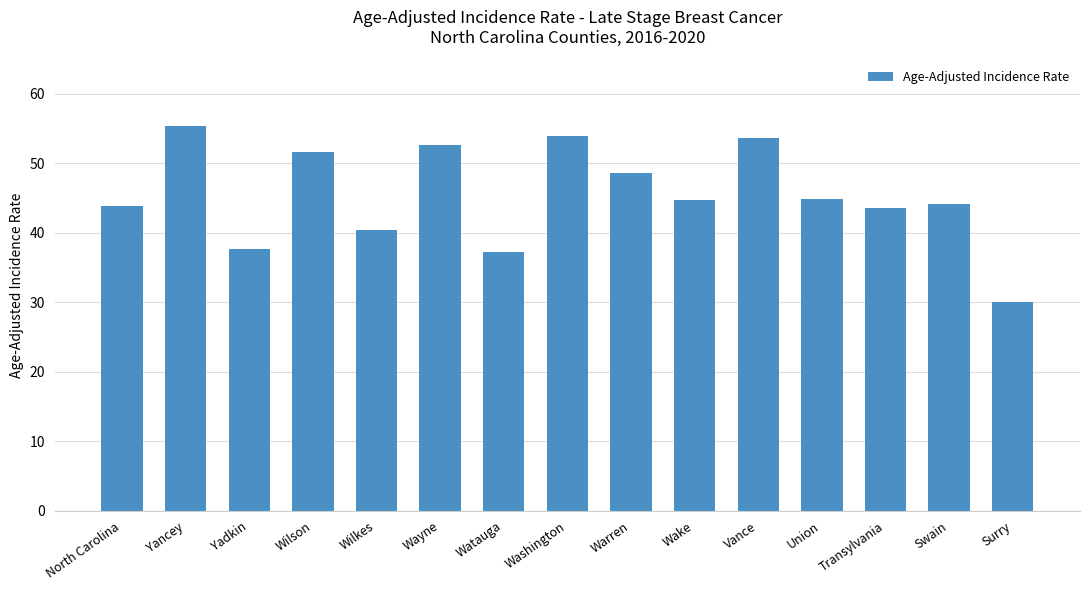

The chart shows a value of 43.9 at North Carolina. True or false?

True